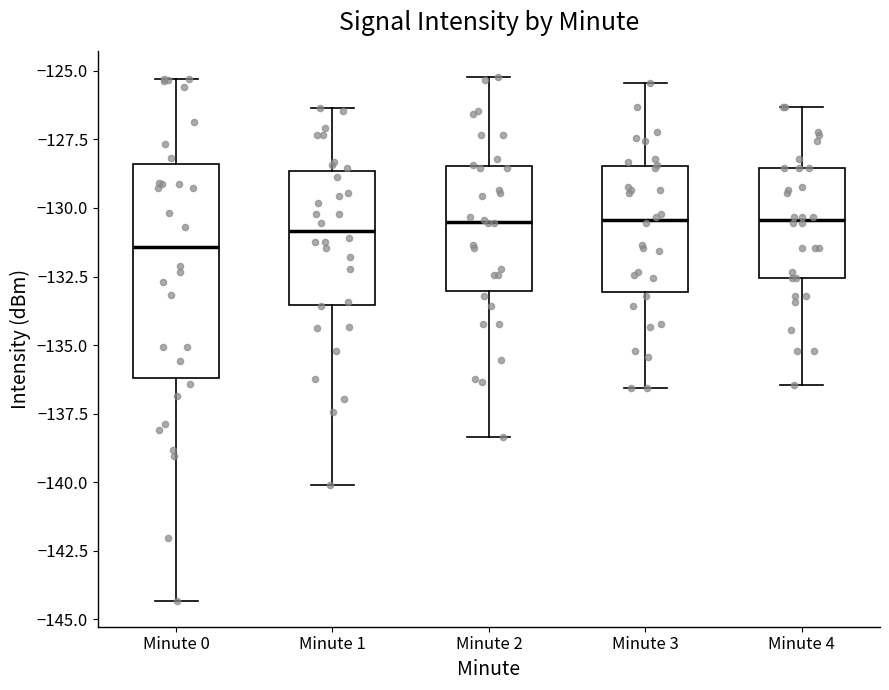

Which box is the tallest, from its lower edge to its upper edge?

Minute 0